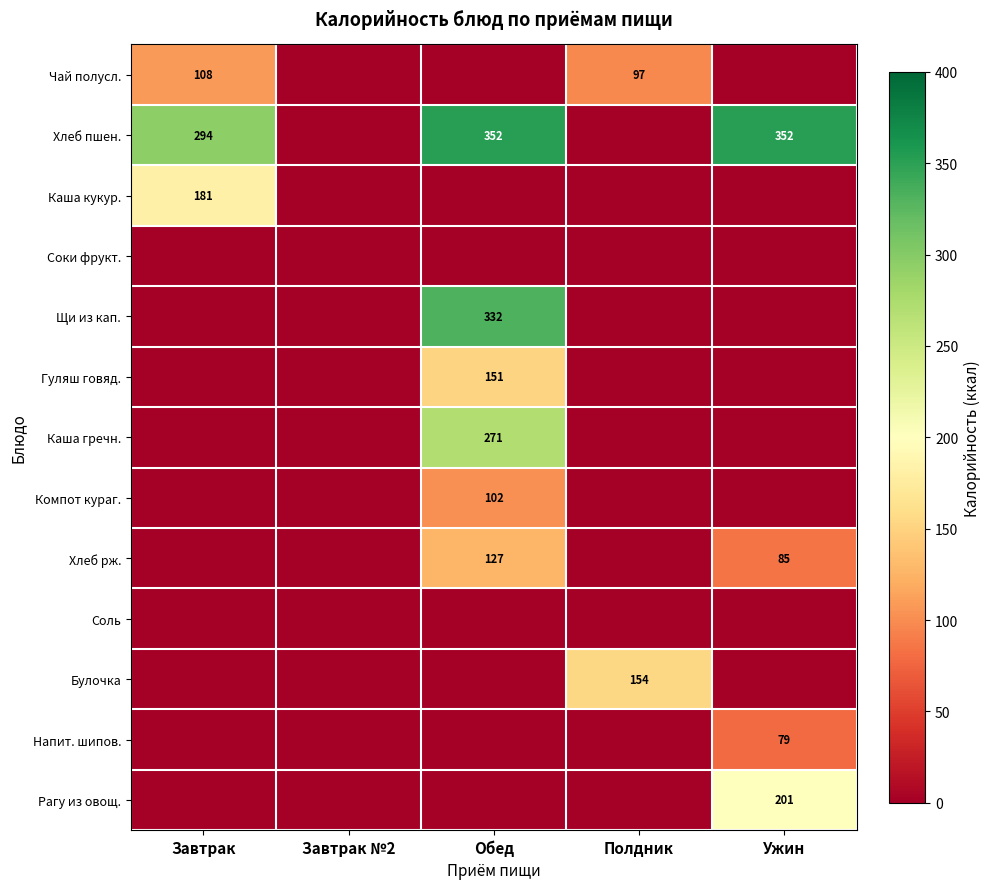

At which category is the sum across all series the highest?

Обед